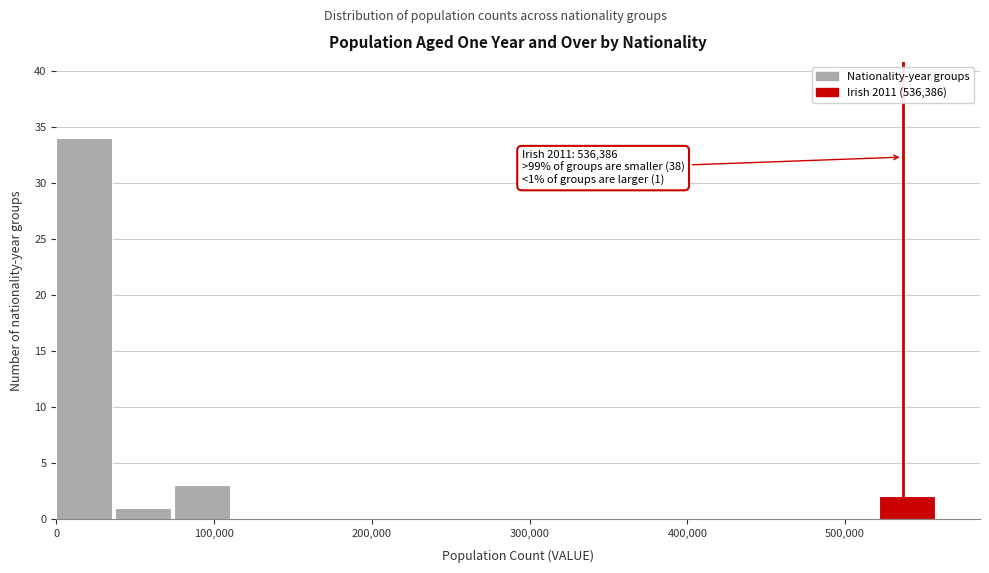

Around what value on the x-axis is the tallest bar? Give the approximate position of its centre, as read against the axis.

20000